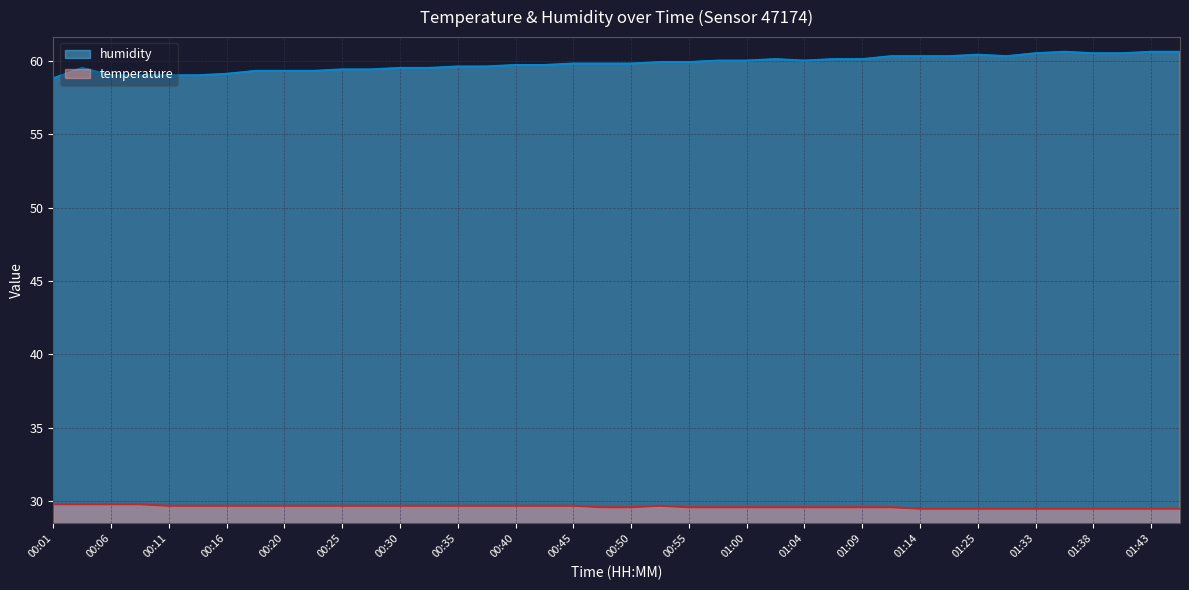

Does the chart display data point markers on the line(s)?

No